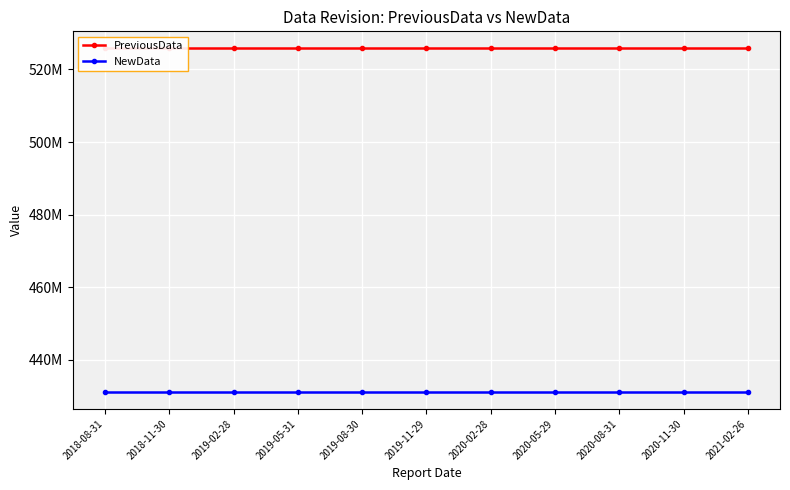

What position from the right is 2019-02-28?

9